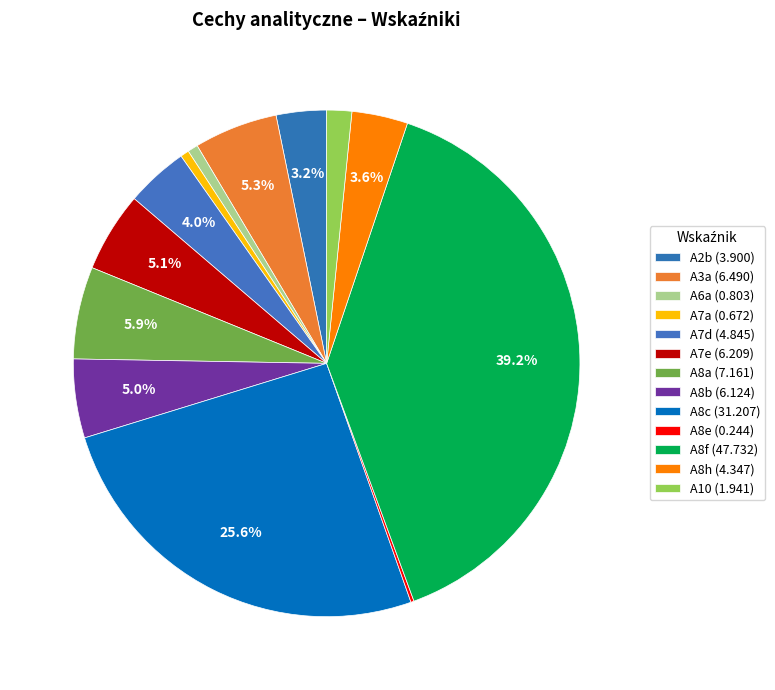

The A6a slice represents 11% of the pie. True or false?

False